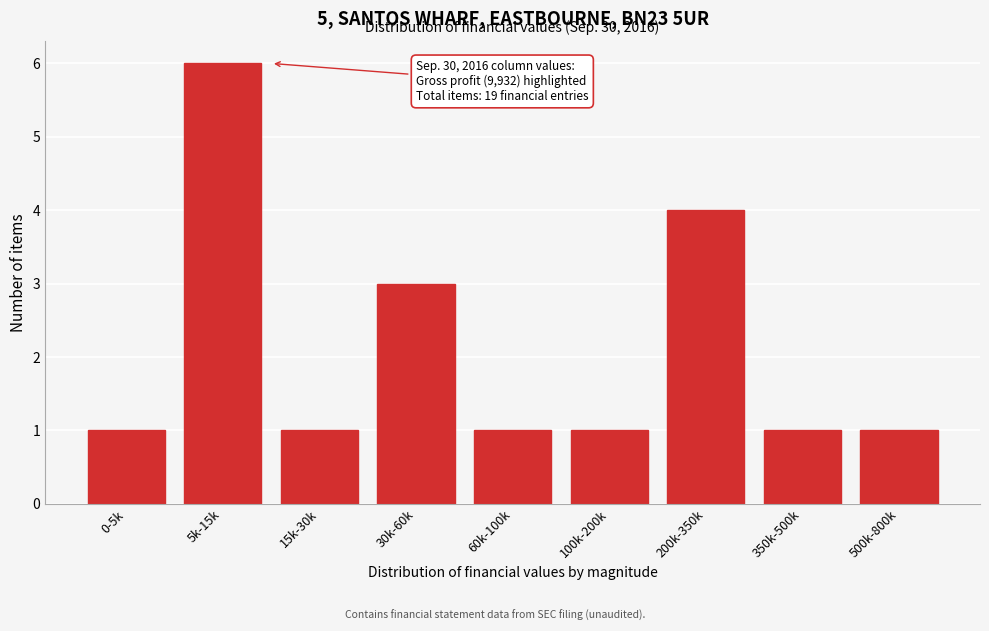

Reading left to right, list all the values displayed in this chart.

0-5k=1	5k-15k=6	15k-30k=1	30k-60k=3	60k-100k=1	100k-200k=1	200k-350k=4	350k-500k=1	500k-800k=1